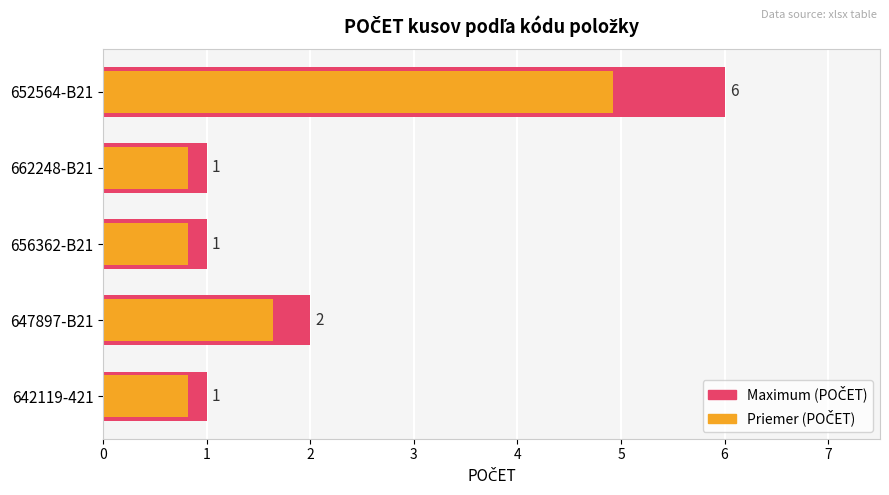

How many distinct data groups are displayed?

2